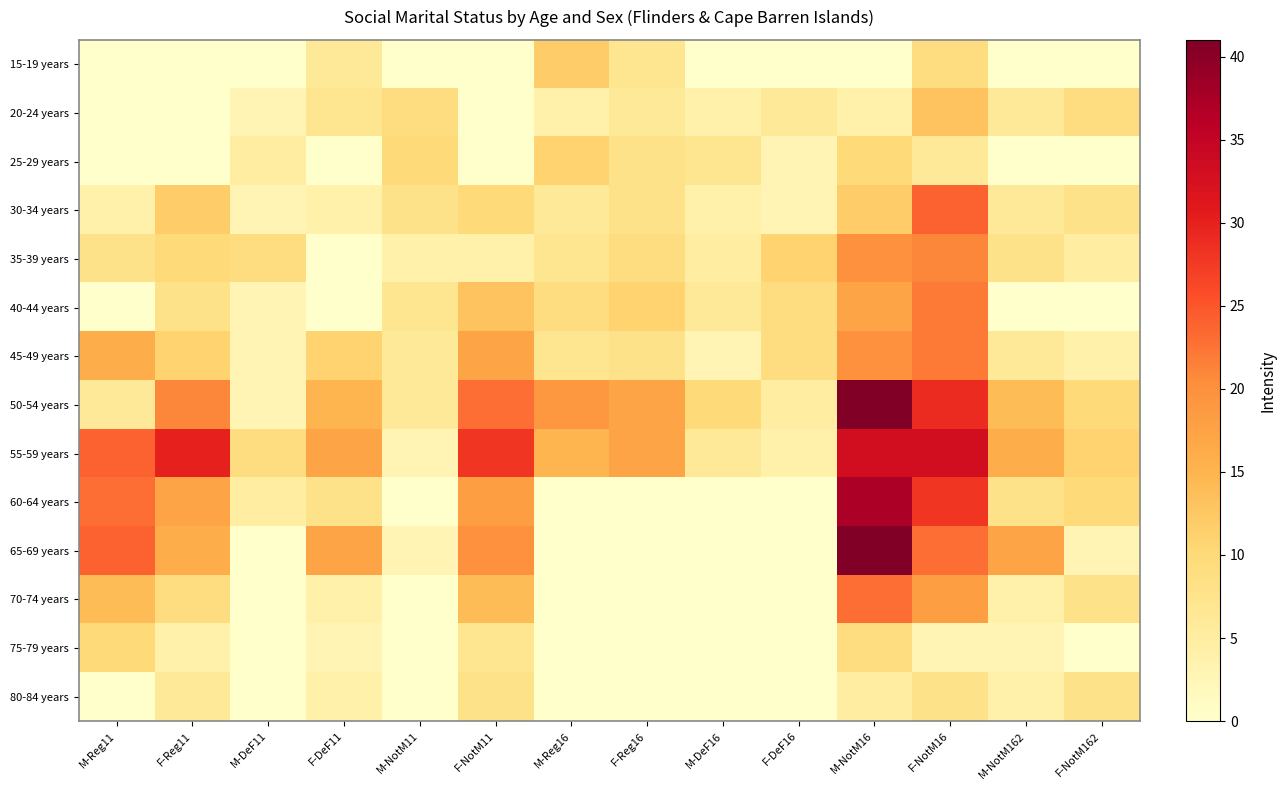

Rank the series by their maximum value, from lowest to highest.

80-84 years, 75-79 years, 25-29 years, 15-19 years, 20-24 years, 35-39 years, 40-44 years, 45-49 years, 70-74 years, 30-34 years, 55-59 years, 60-64 years, 50-54 years, 65-69 years